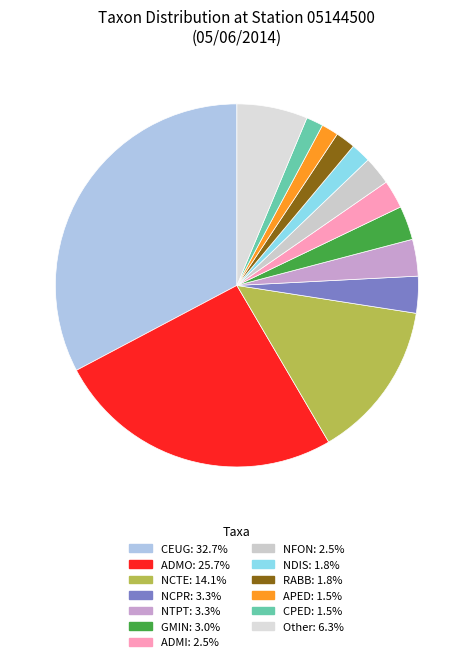

How many slices are in this pie chart?

13